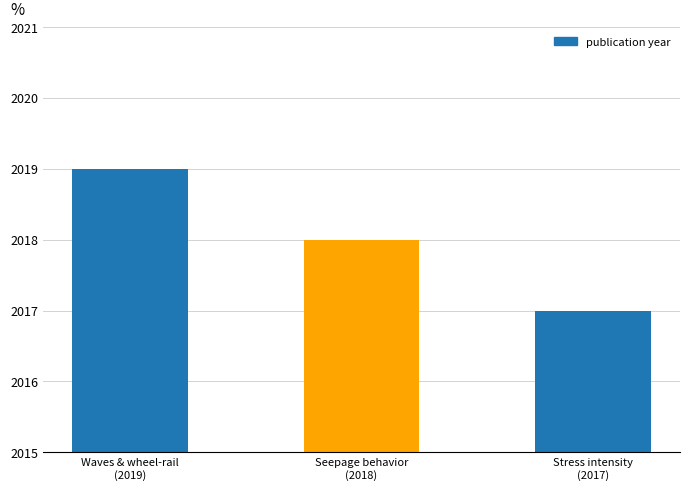

What is the label of the 3rd bar from the right?

Waves & wheel-rail
(2019)